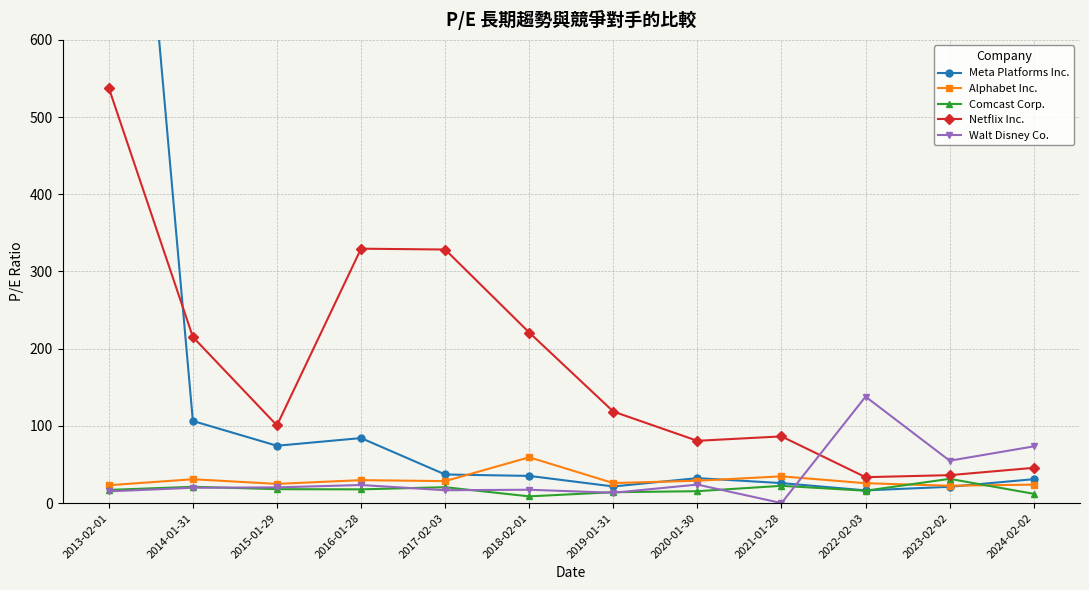

What is the difference between the second highest and minimum values in the Netflix Inc. series?

296.0